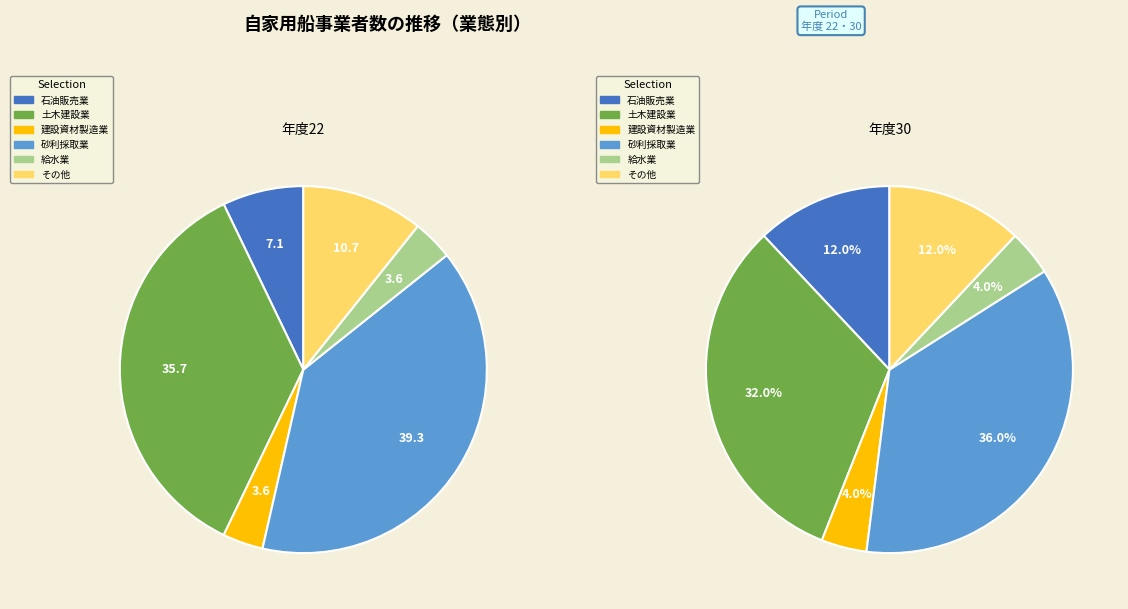

Is it true that 砂利採取業 is 39% of the pie?

True